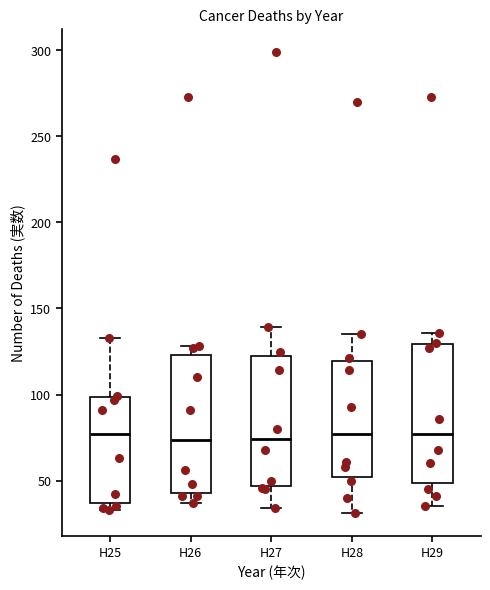

Reading left to right, transcribe this box plot: for each box, give where its median line is, the range the box spans, and where its two whiskers end, as read against the y-axis. The values are not printed on the chart, so give them approximately, as read against the axis.

H25: median 75, box 35 to 100, whiskers 35 (just below the box's lower edge) to 135
H26: median 75, box 45 to 125, whiskers 35 to 130
H27: median 75, box 45 to 120, whiskers 35 to 140
H28: median 75, box 50 to 120, whiskers 30 to 135
H29: median 75, box 50 to 130, whiskers 35 to 135